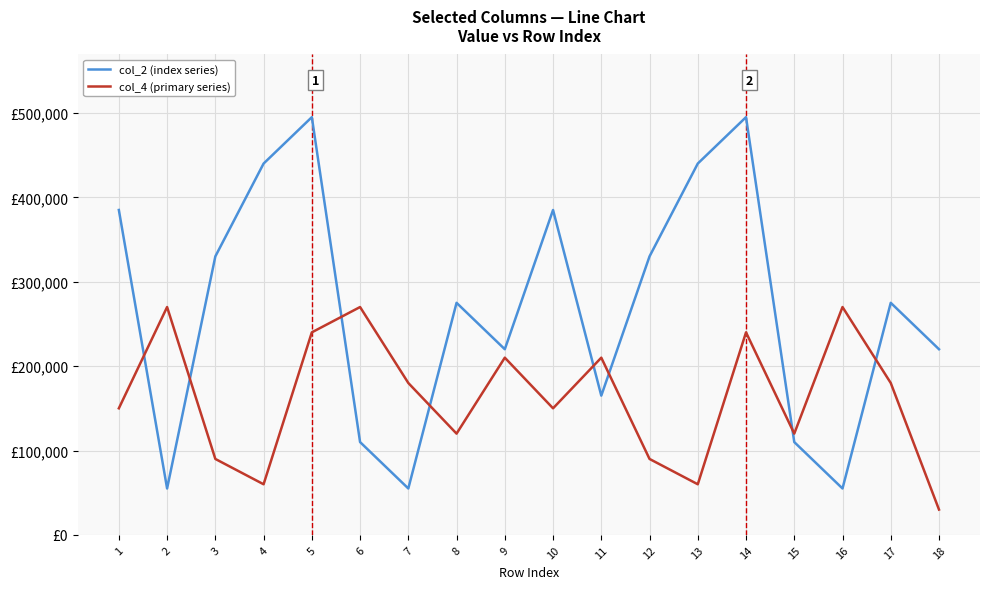

Which series has the largest total across all categories?

col_2 (index series)